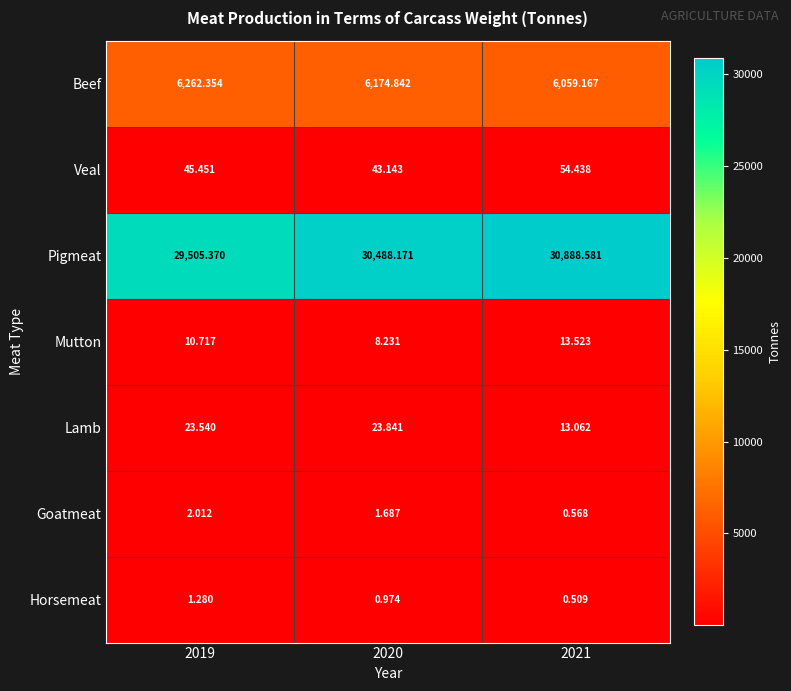

Which series has the largest range (max minus min)?

Pigmeat